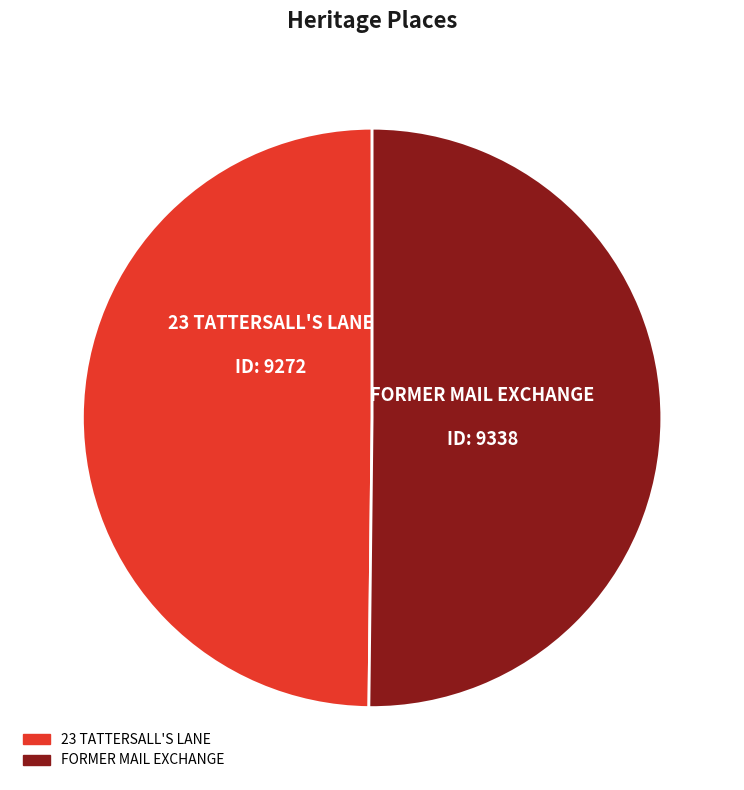

Is it true that FORMER MAIL EXCHANGE is 60% of the pie?

False